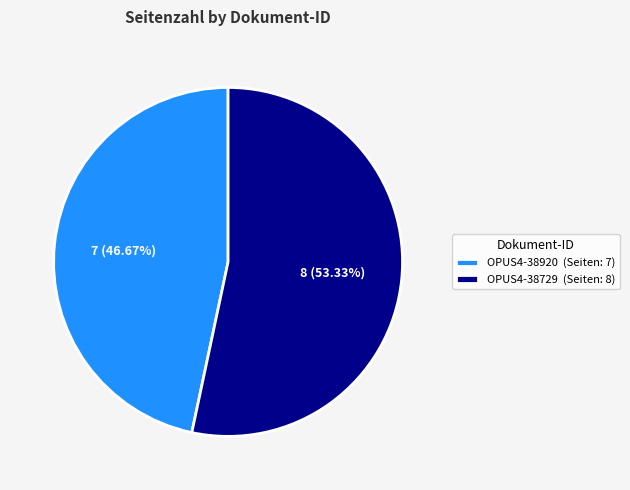

Which slice is the largest?

OPUS4-38729